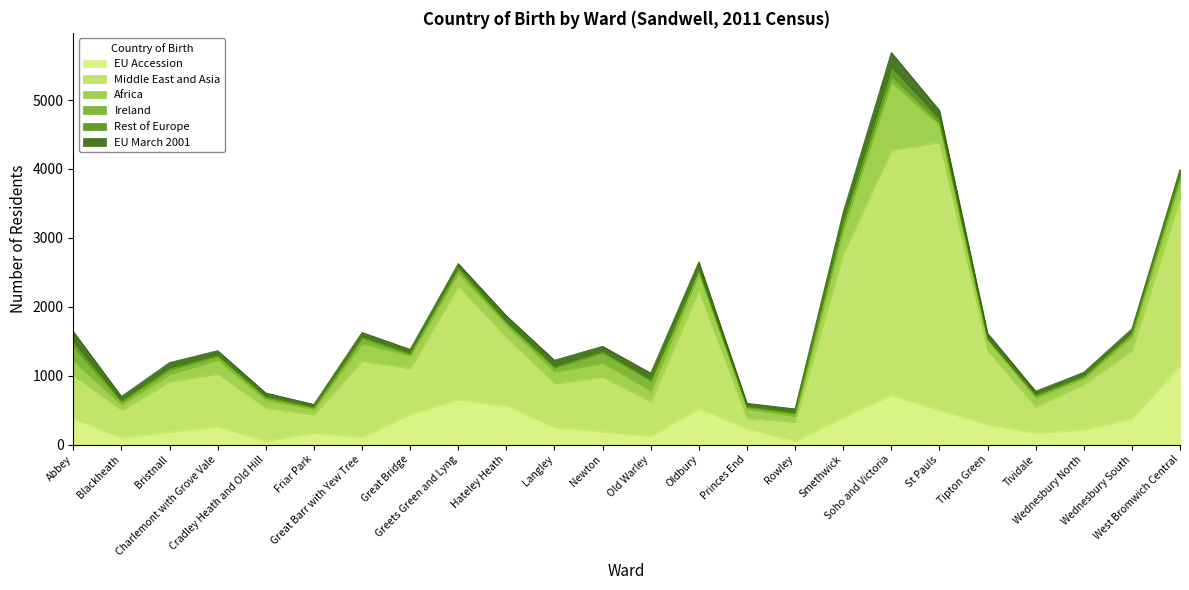

What is the difference between the maximum and minimum values in the EU Accession series?

1094